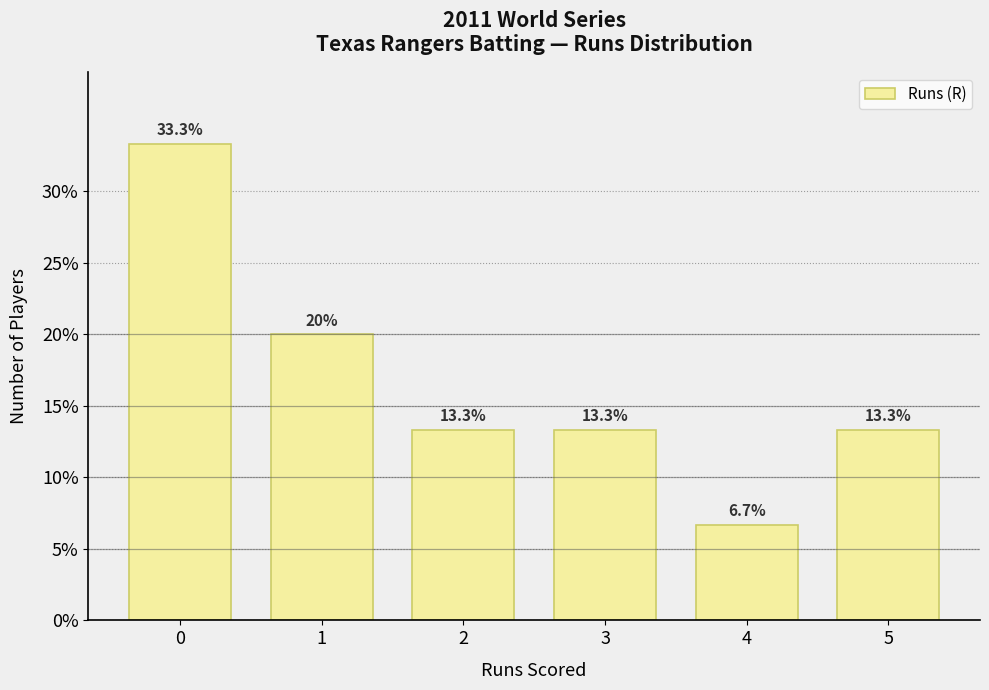

Reading right to left, list all the values displayed in this chart.

13.3	6.7	13.3	13.3	20.0	33.3